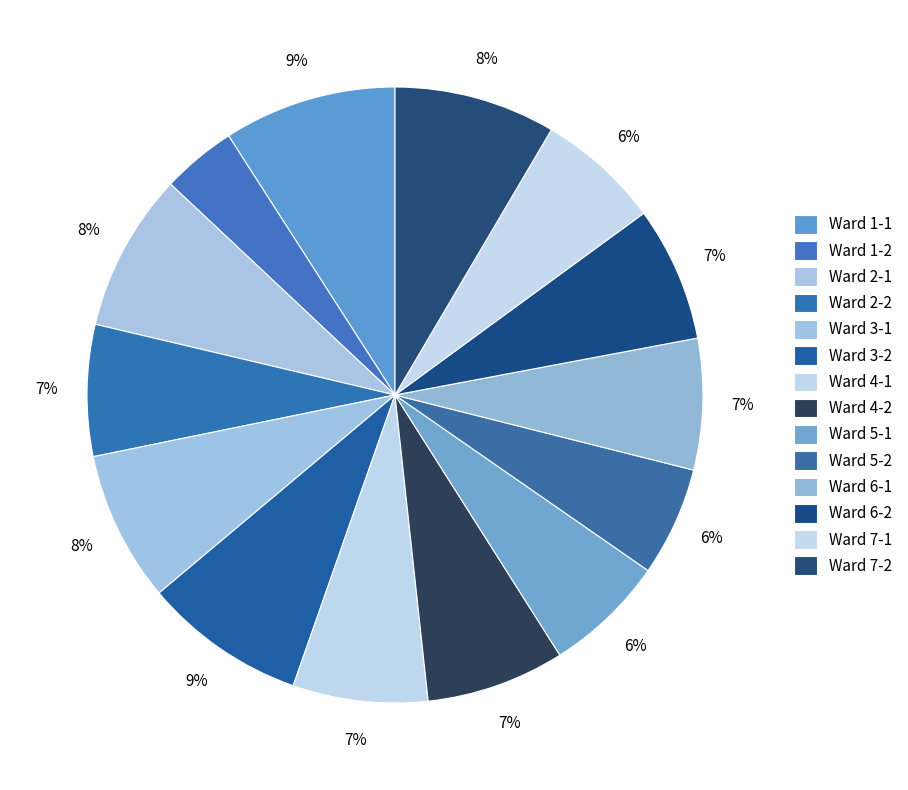

How many segments does this pie chart have?

14